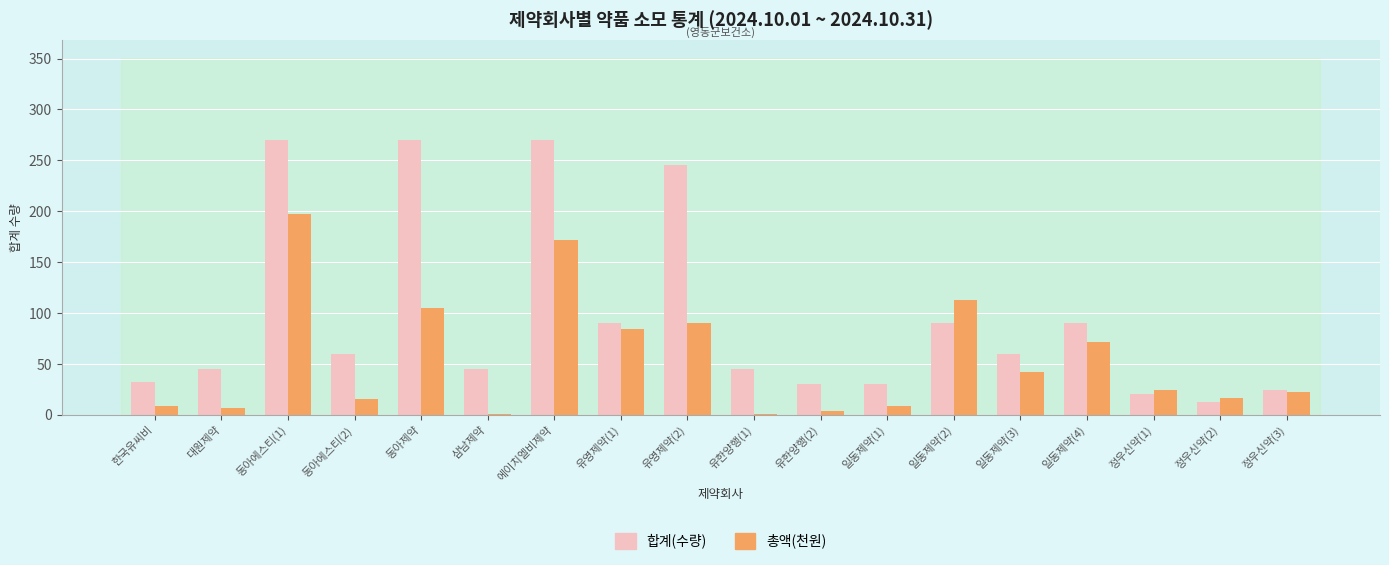

The value of 합계(수량) at 유영제약(1) is 50.5. True or false?

False